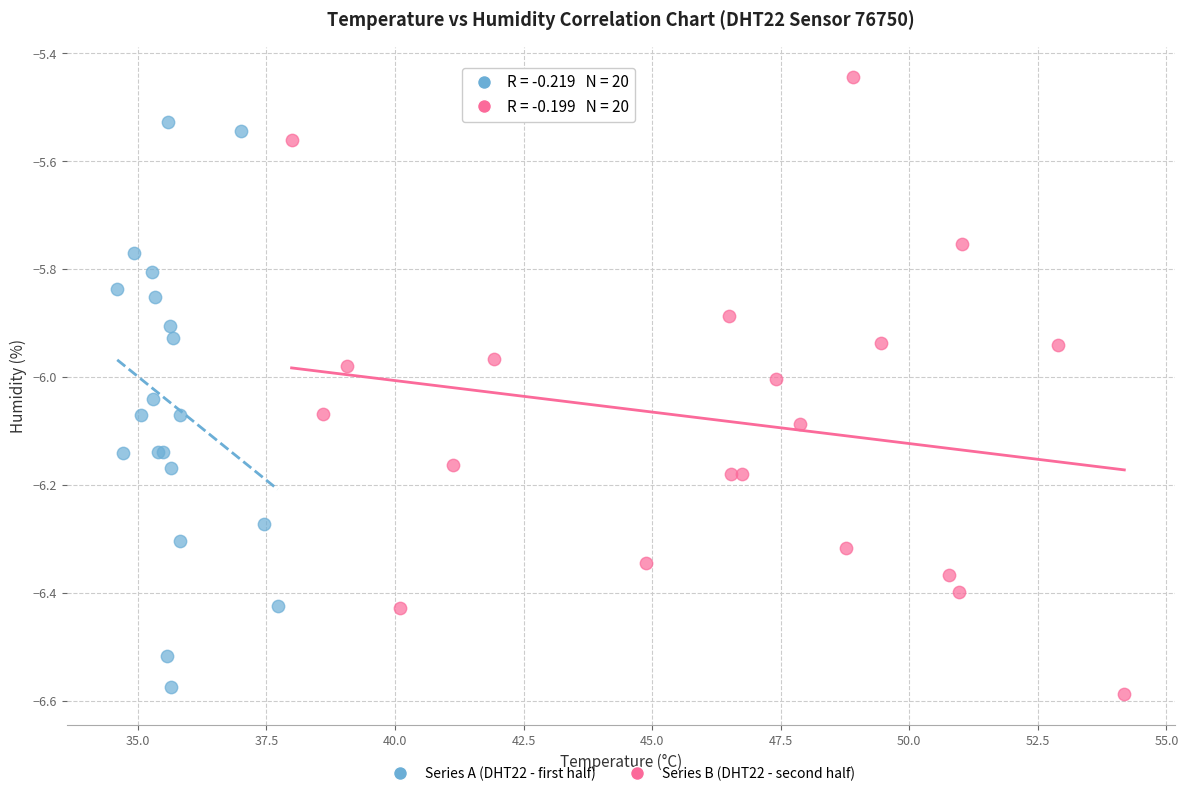

Which series reaches the maximum Y coordinate?

Series B (DHT22 - second half)